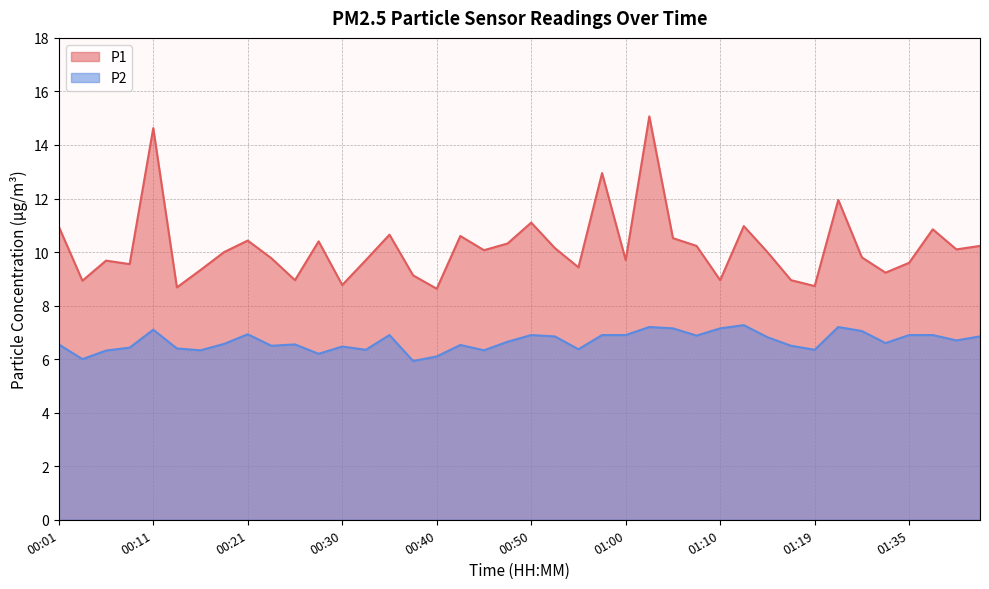

What are all the series names shown in the legend?

P1, P2